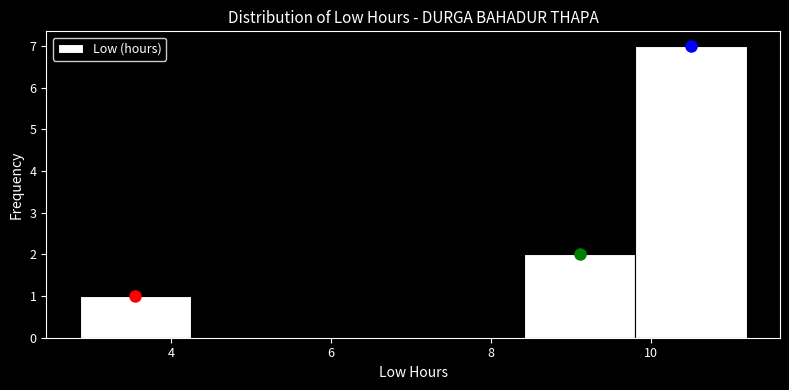

Over which range of the x-axis is the bar tallest?

9.8 to 11.2